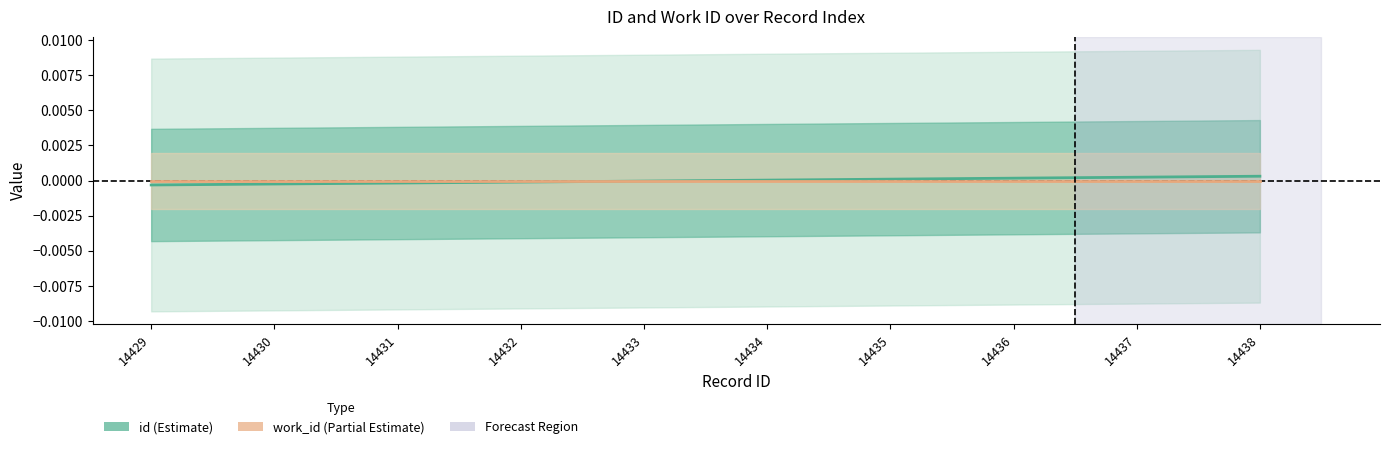

Is it true that the value at 14435 is 0.0?

False